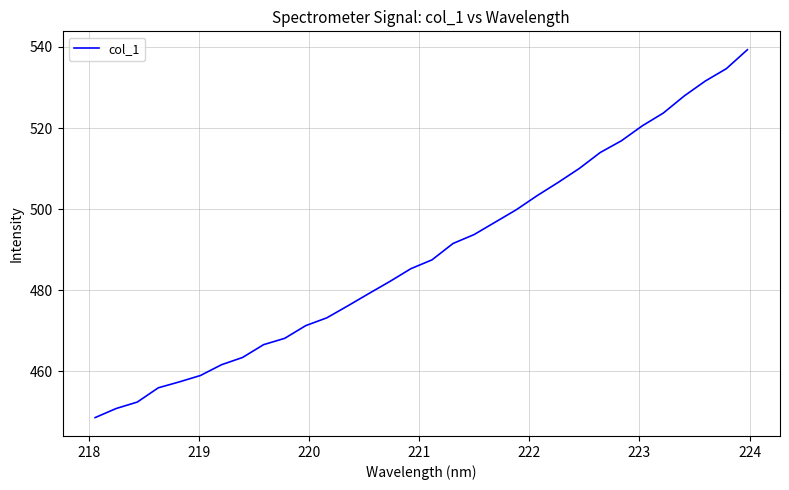

What is the sum of all values?

15649.6